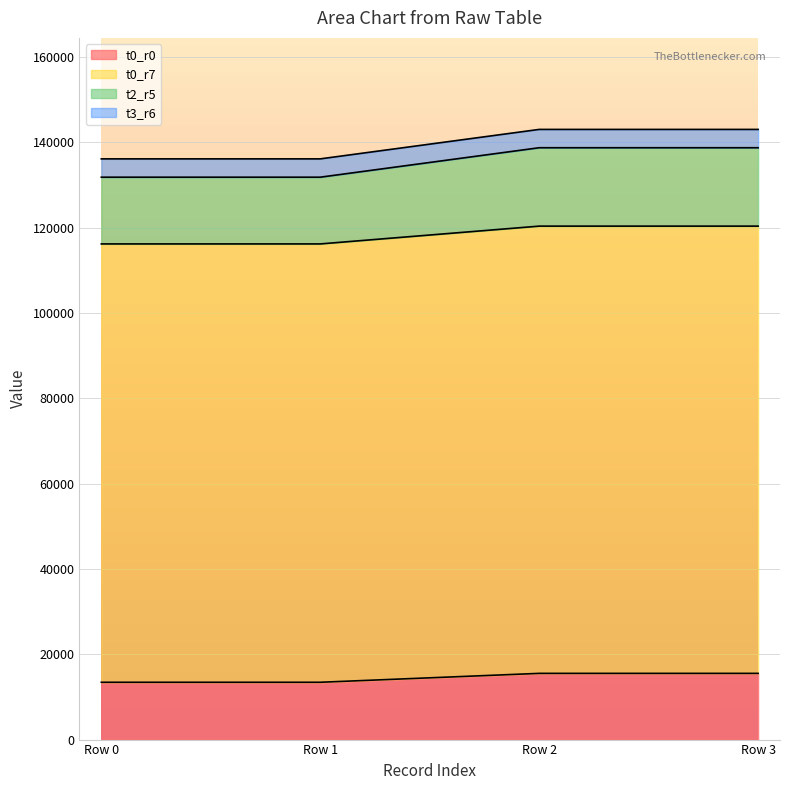

Which series has the widest spread of values?

t2_r5